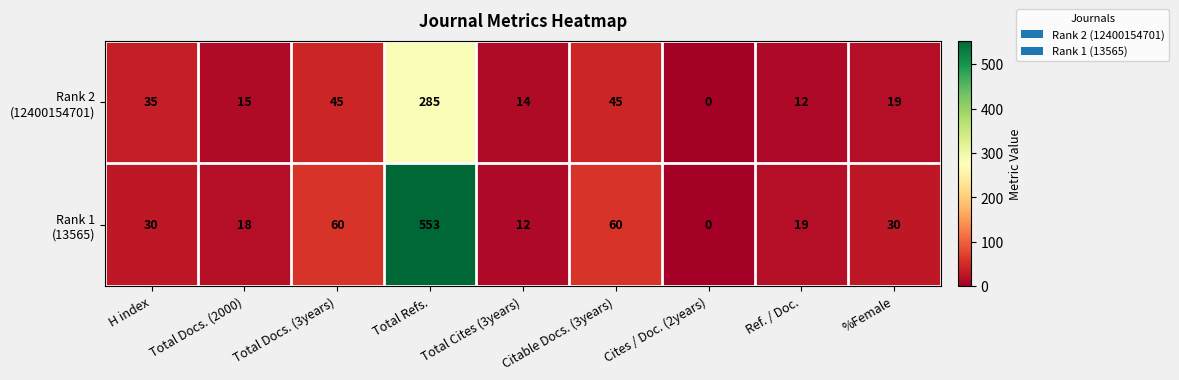

What is the difference between the highest and lowest values at Total Docs. (2000)?

3